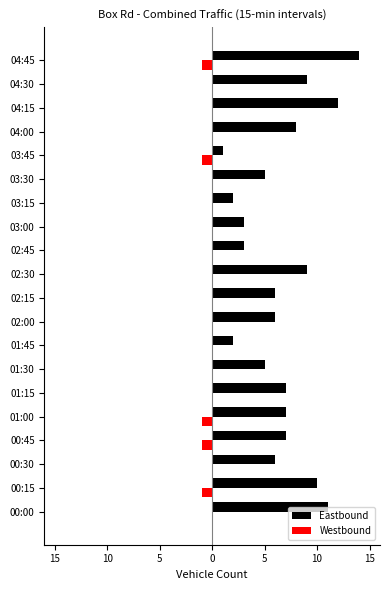

Which series has the largest total across all categories?

Eastbound